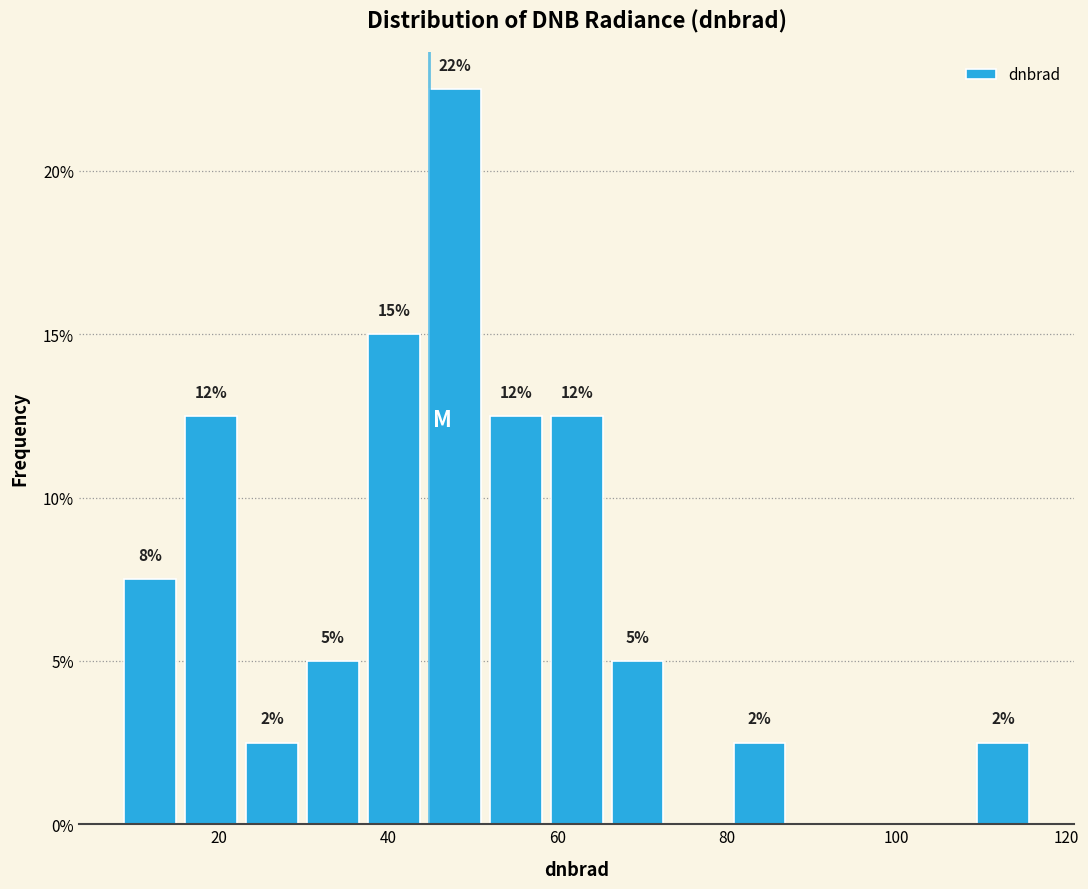

Around what value on the x-axis is the tallest bar? Give the approximate position of its centre, as read against the axis.

48